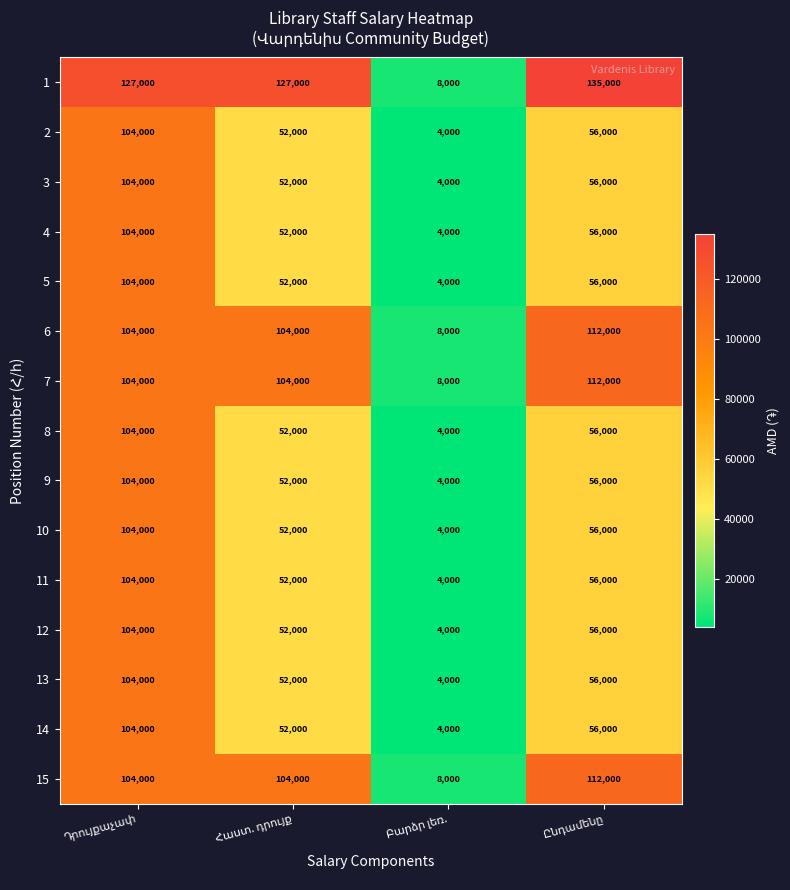

What is the difference between the maximum and second lowest values in the 1 series?

8000